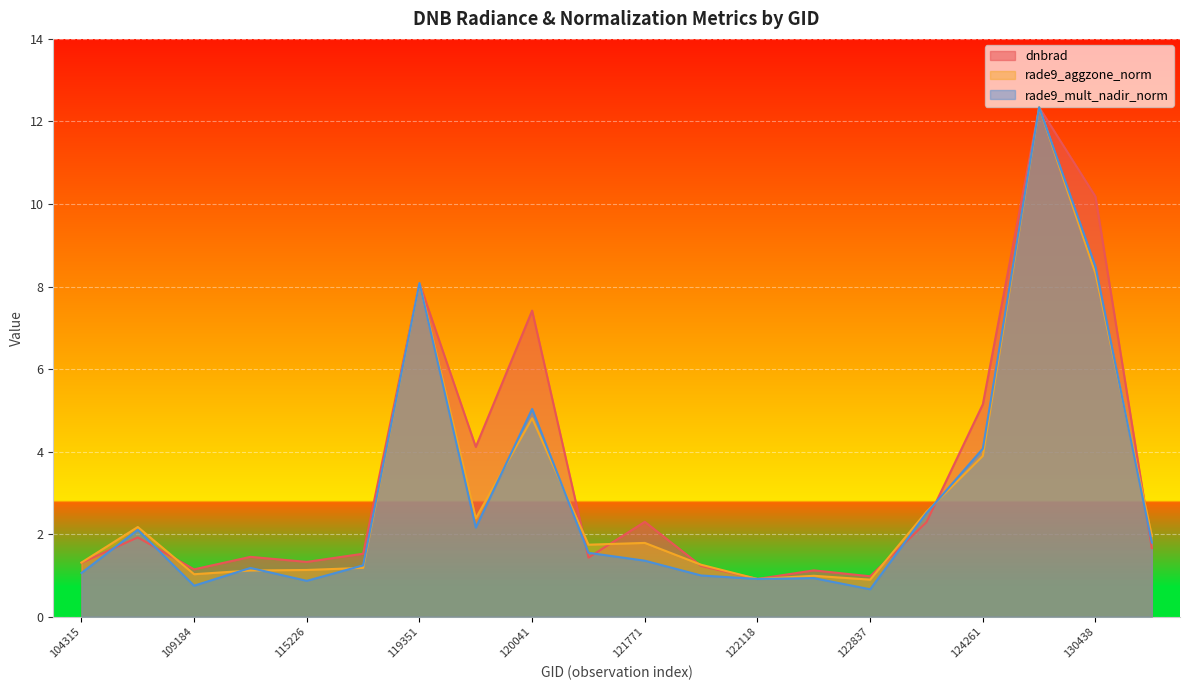

Which category has the highest value in the rade9_aggzone_norm series?

130251